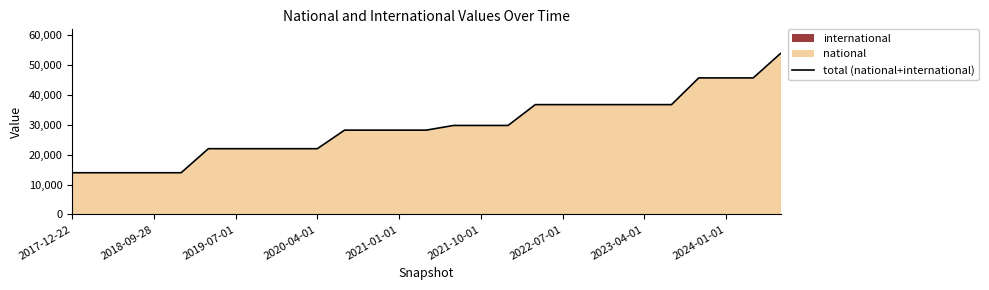

Reading left to right, what are all the values shown in this chart?

13944	13944	13944	13944	13944	21981	21981	21981	21981	21981	28190	28190	28190	28190	29754	29754	29754	36718	36718	36718	36718	36718	36718	45652	45652	45652	53820